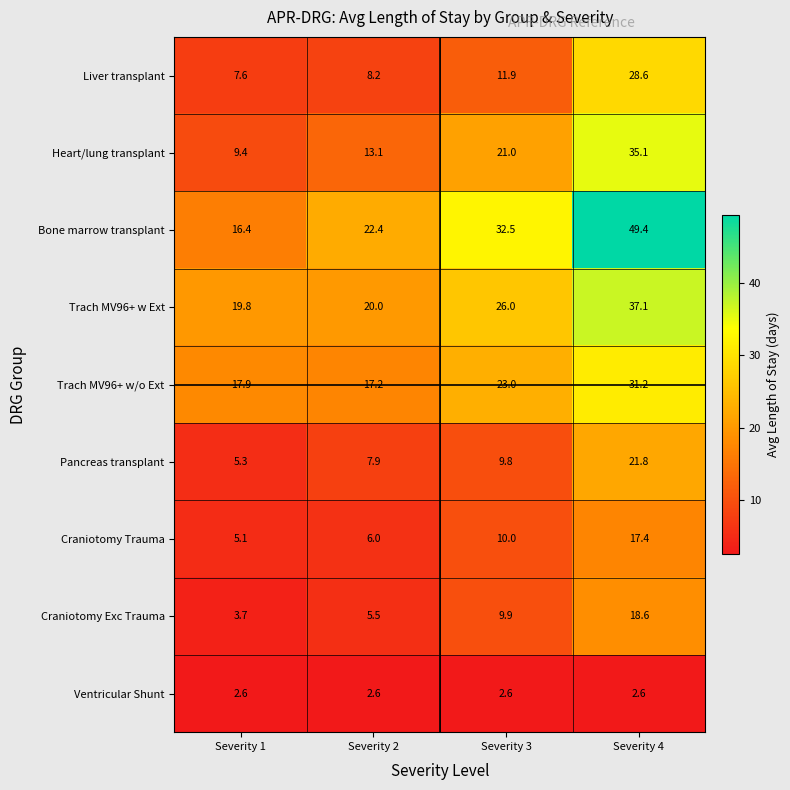

What is the sum of the Craniotomy Trauma values at Severity 4 and Severity 2?

23.4